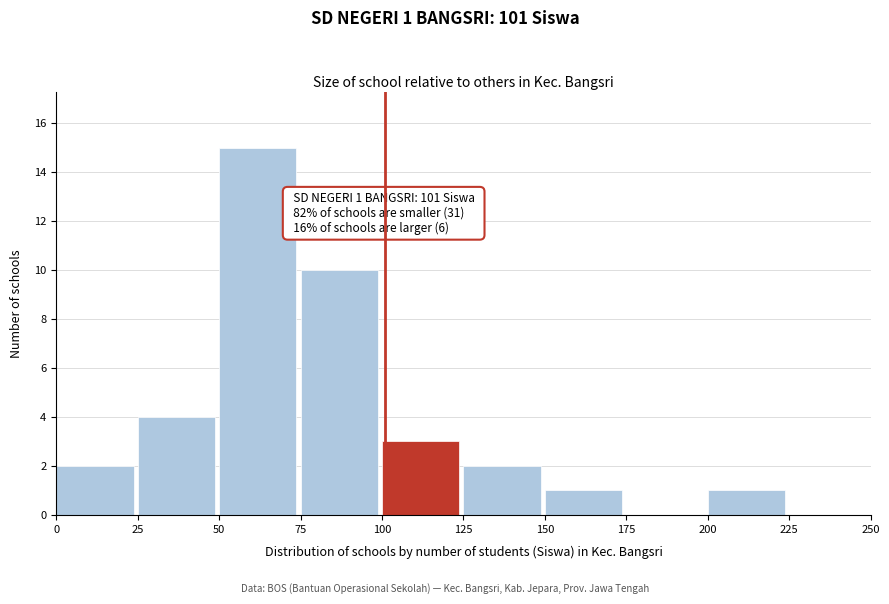

Over which range of the x-axis is the bar tallest?

50 to 75